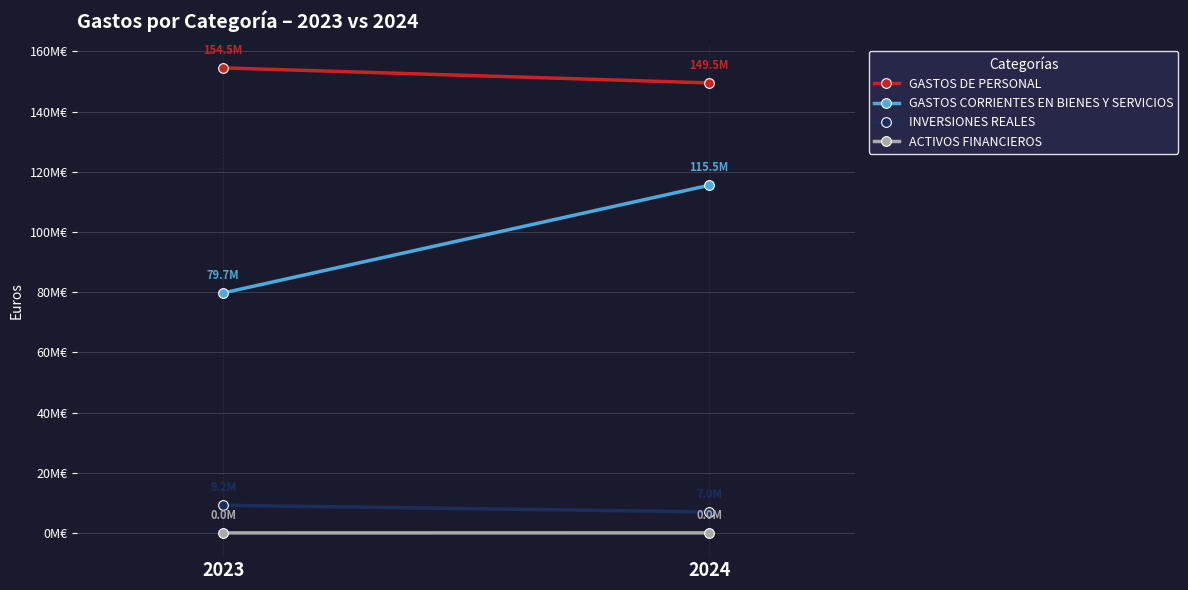

Reading left to right, transcribe all the data shown in this chart.

GASTOS DE PERSONAL: 154493788	149499350
GASTOS CORRIENTES EN BIENES Y SERVICIOS: 79726565	115497812
INVERSIONES REALES: 9192432	6987772
ACTIVOS FINANCIEROS: 19795	29021